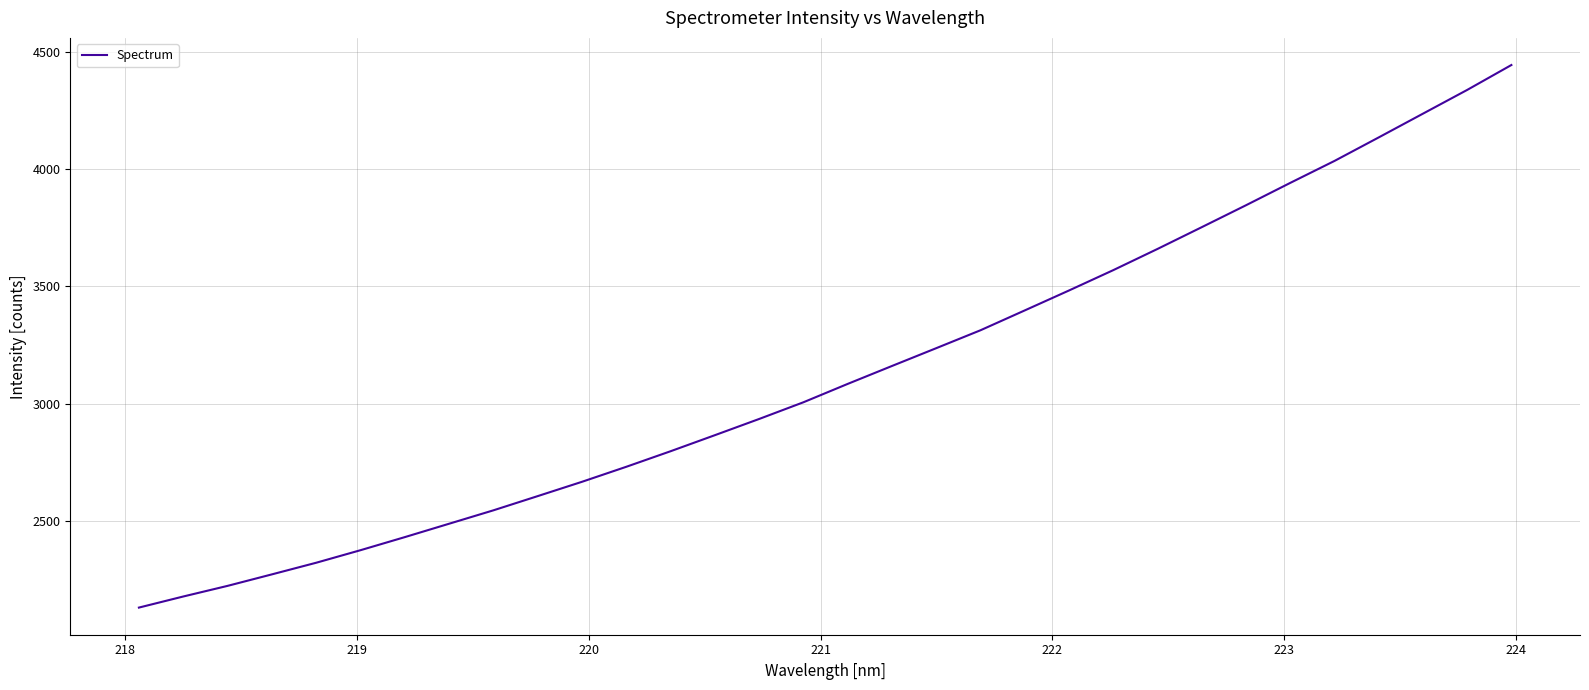

What is the greatest value displayed?

4444.1